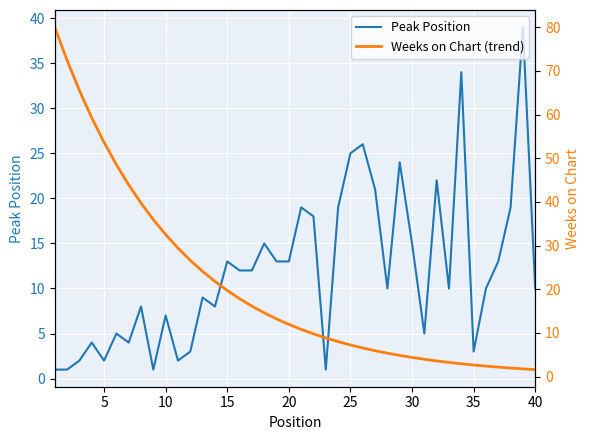

True or false: Peak Position has a value of 18 at 15.

False